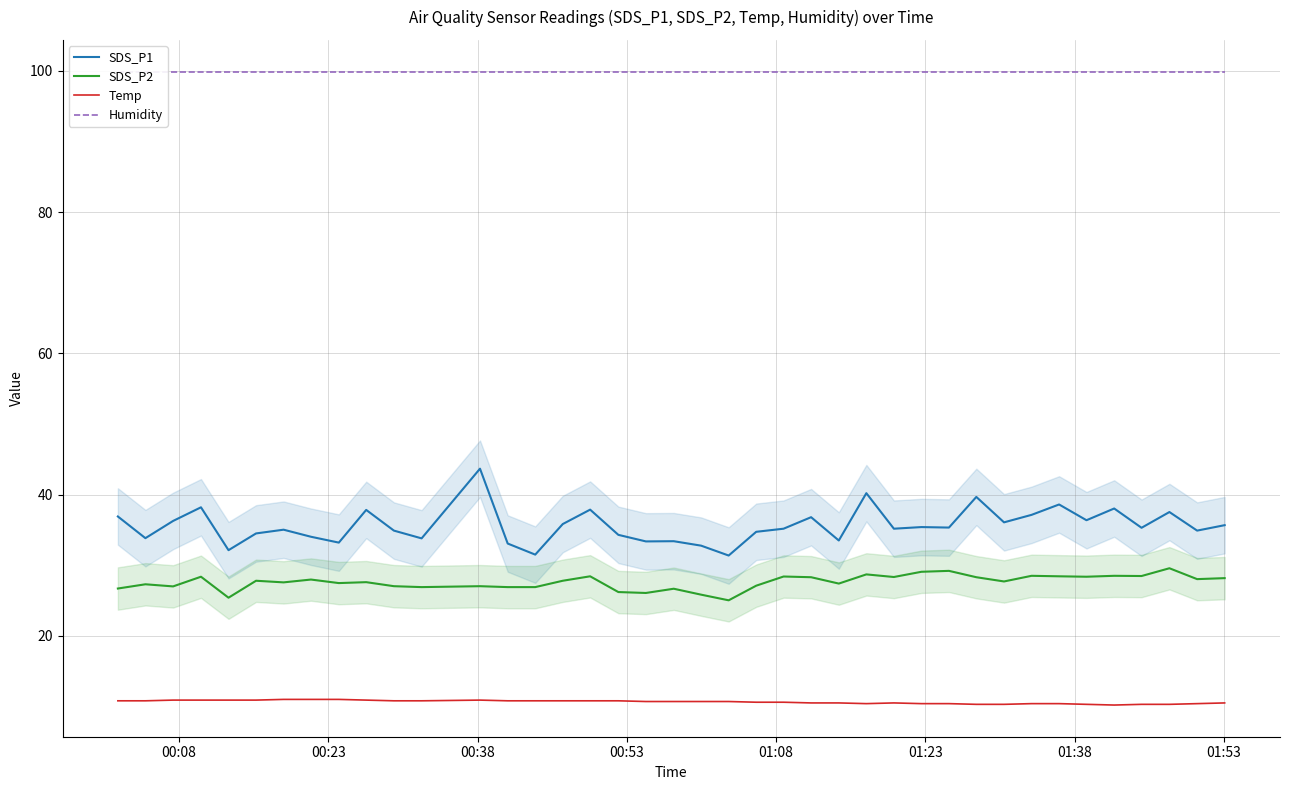

What is the lowest value of the SDS_P2 series?

25.0